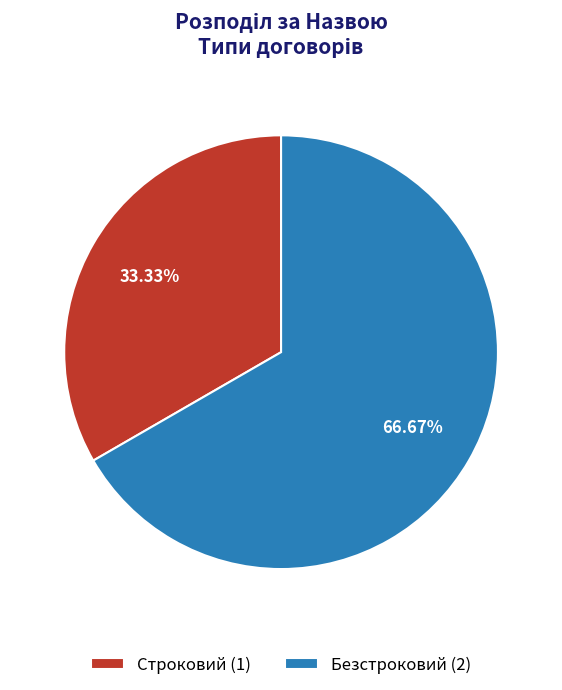

Which category has the smallest portion of the pie?

Строковий